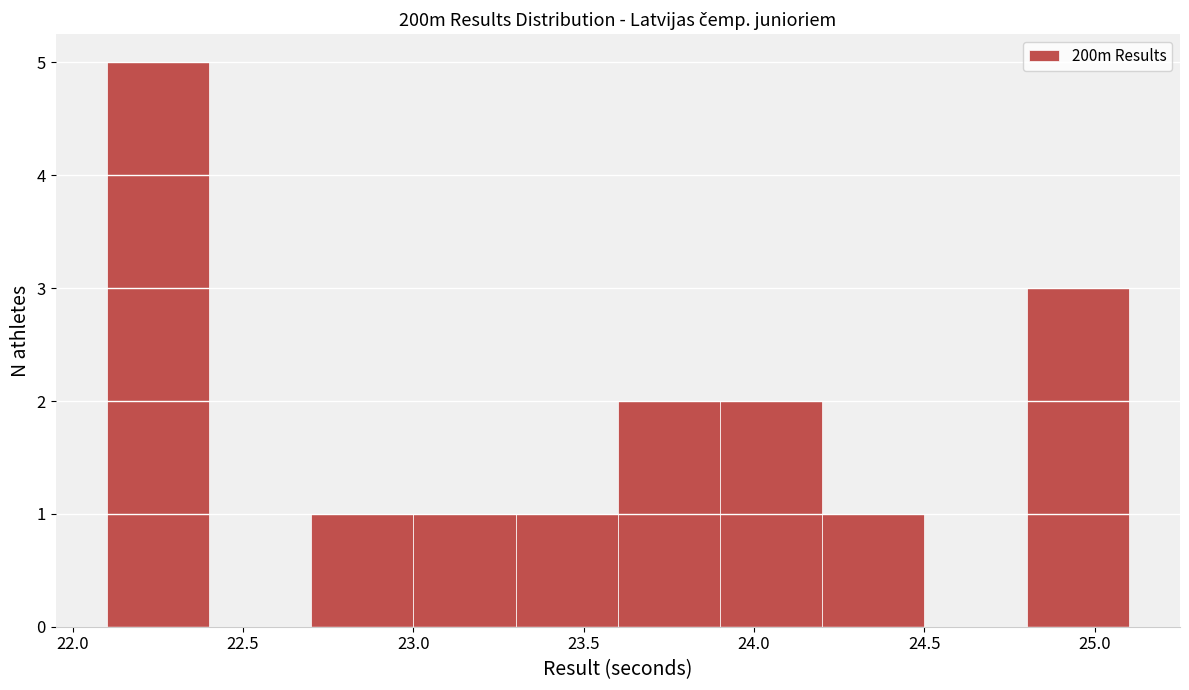

How tall is the bar that spans 24.8 to 25.1 on the x-axis? The values are not printed on the chart, so give them approximately, as read against the axis.

3